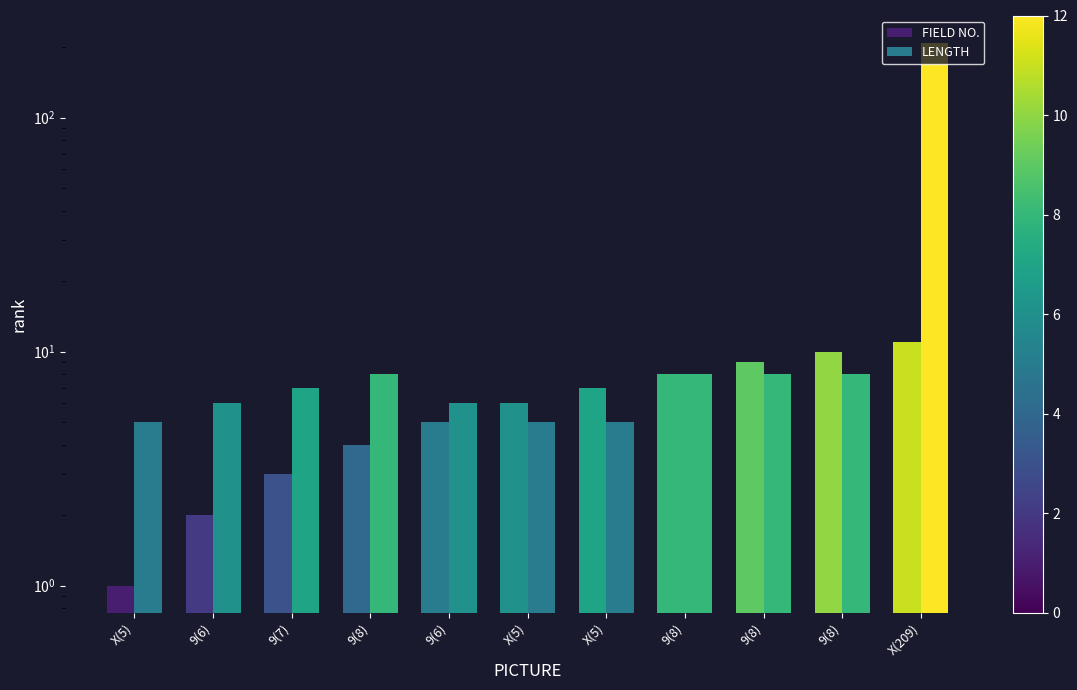

What are all the series names shown in the legend?

FIELD NO., LENGTH